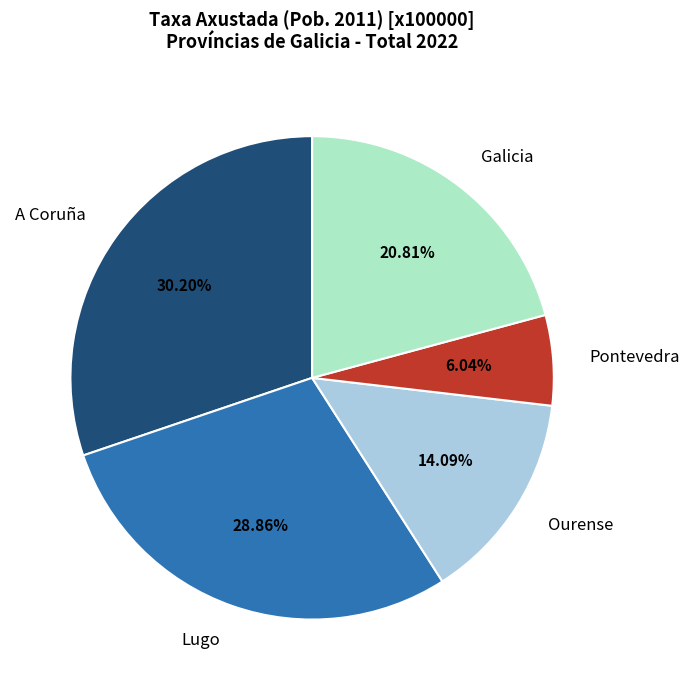

Is there a majority slice in this chart?

No